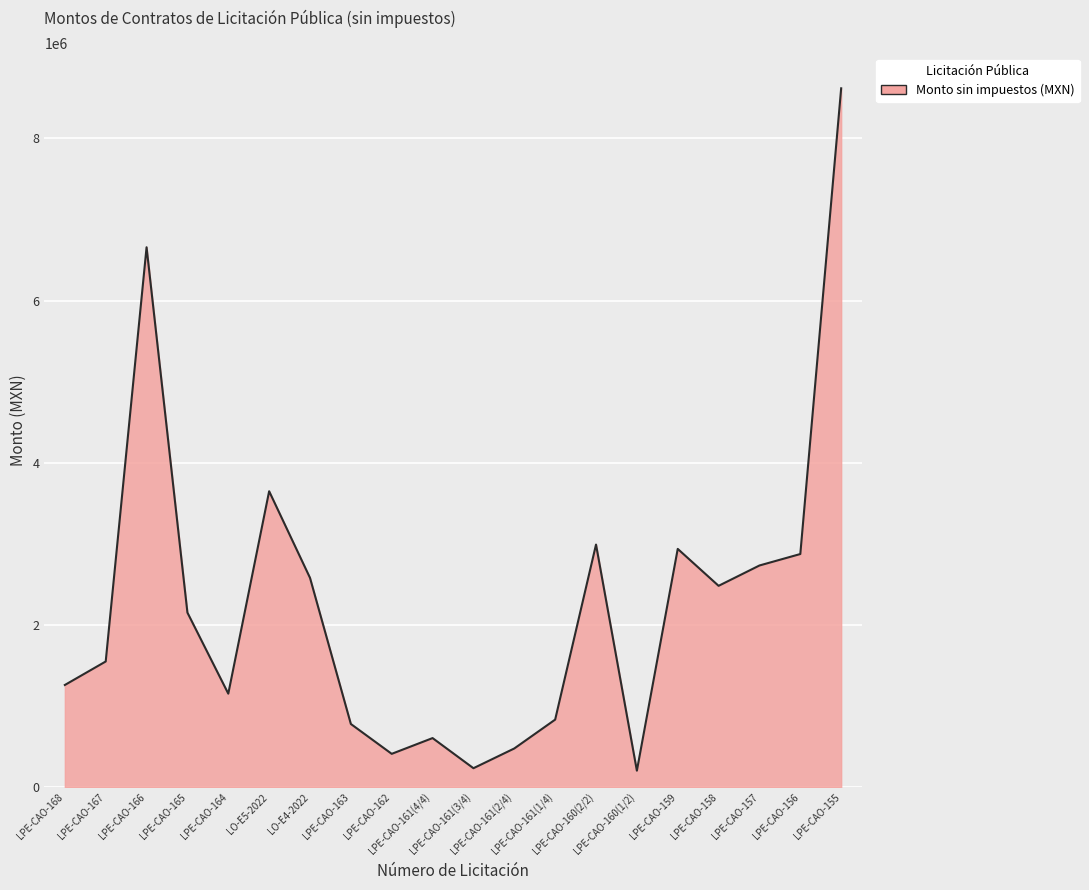

What is the difference between the maximum and minimum values?

8413710.8